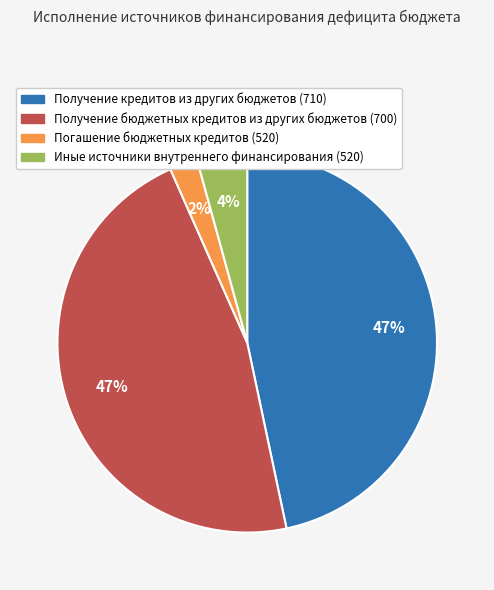

What is the smallest slice in the pie chart?

Погашение бюджетных кредитов (520)